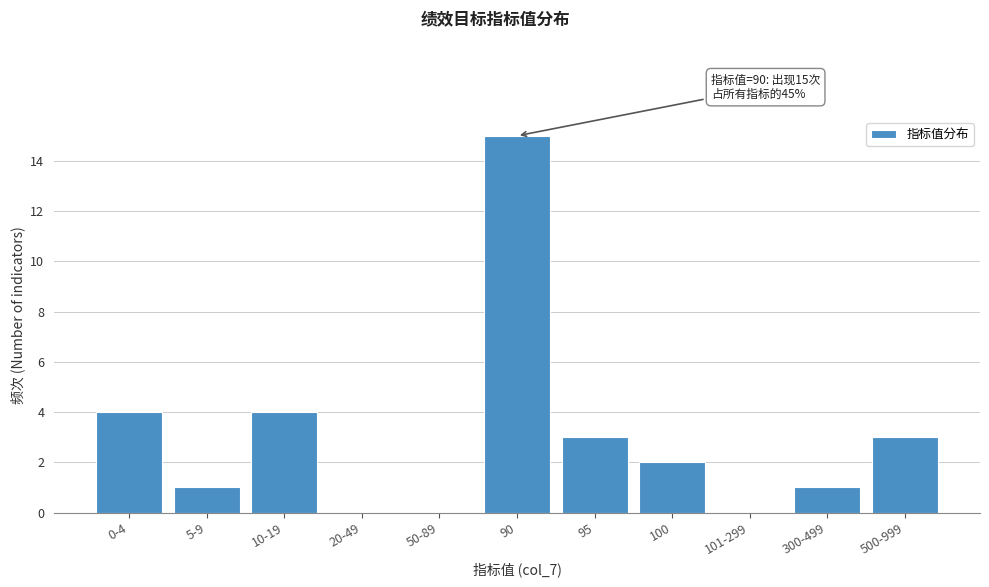

Reading left to right, list all the values displayed in this chart.

0-4=4	5-9=1	10-19=4	20-49=0	50-89=0	90=15	95=3	100=2	101-299=0	300-499=1	500-999=3